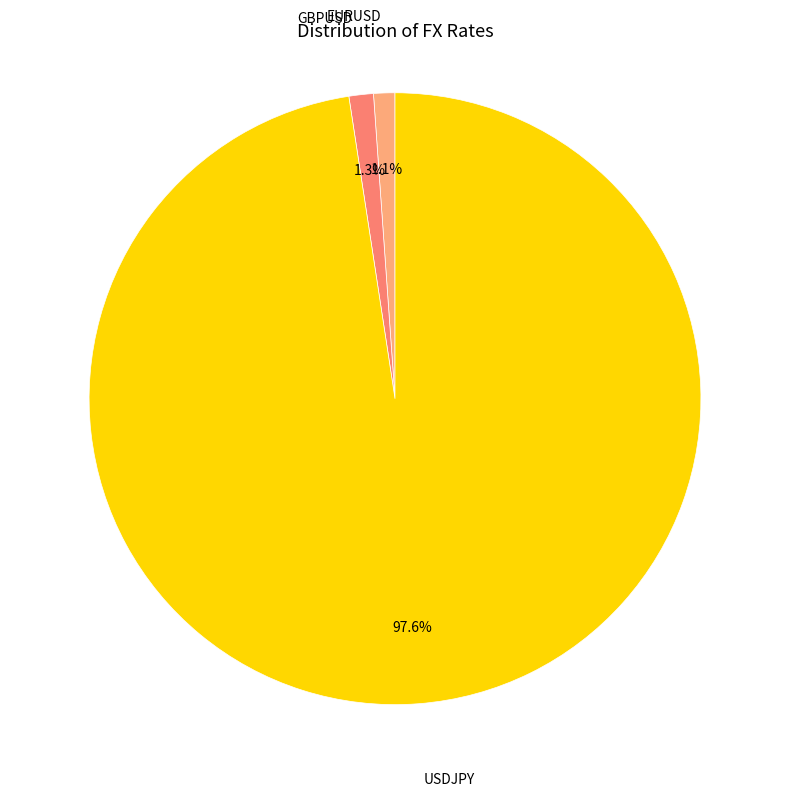

To the nearest percent, what is the difference between the largest and smallest slice percentages?

96%